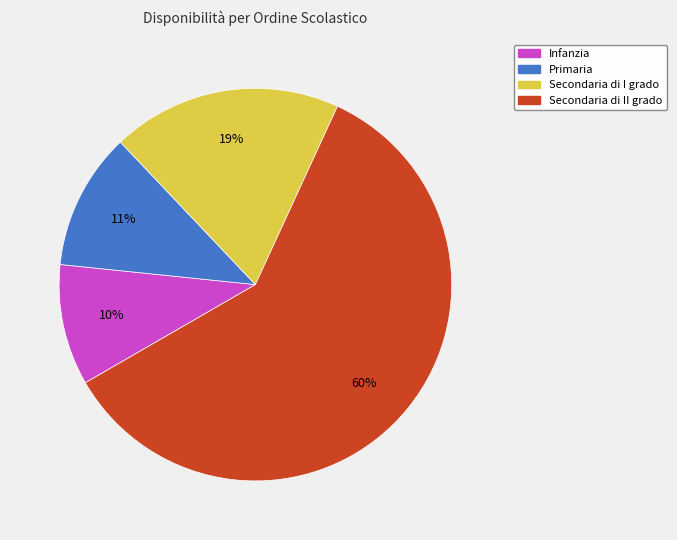

The Infanzia slice represents 10% of the pie. True or false?

True